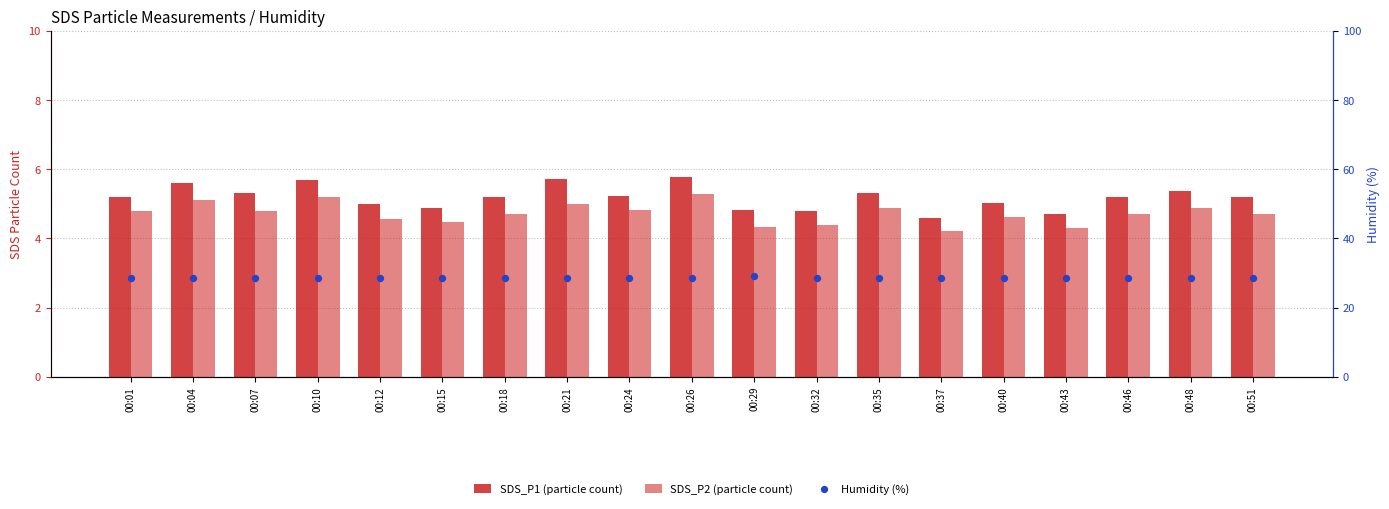

Is the value of SDS_P1 at 00:29 greater than the value of Humidity at 00:01?

No